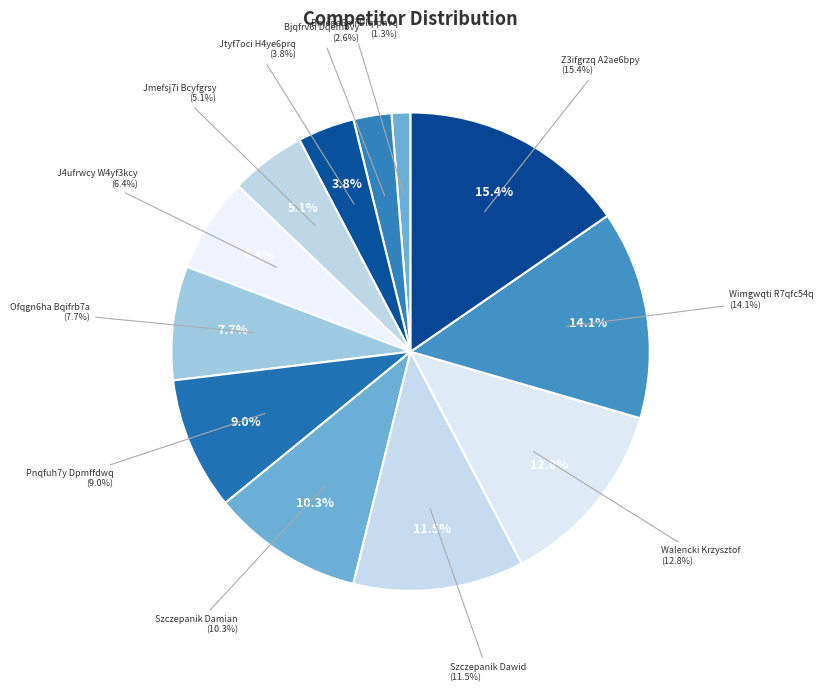

To the nearest percent, what is the average slice percentage?

8%